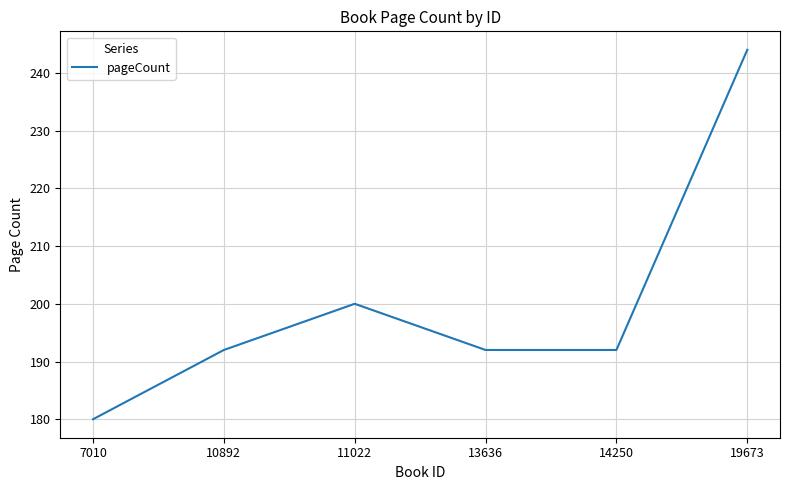

Reading right to left, extract all data points from this chart.

19673=244	14250=192	13636=192	11022=200	10892=192	7010=180